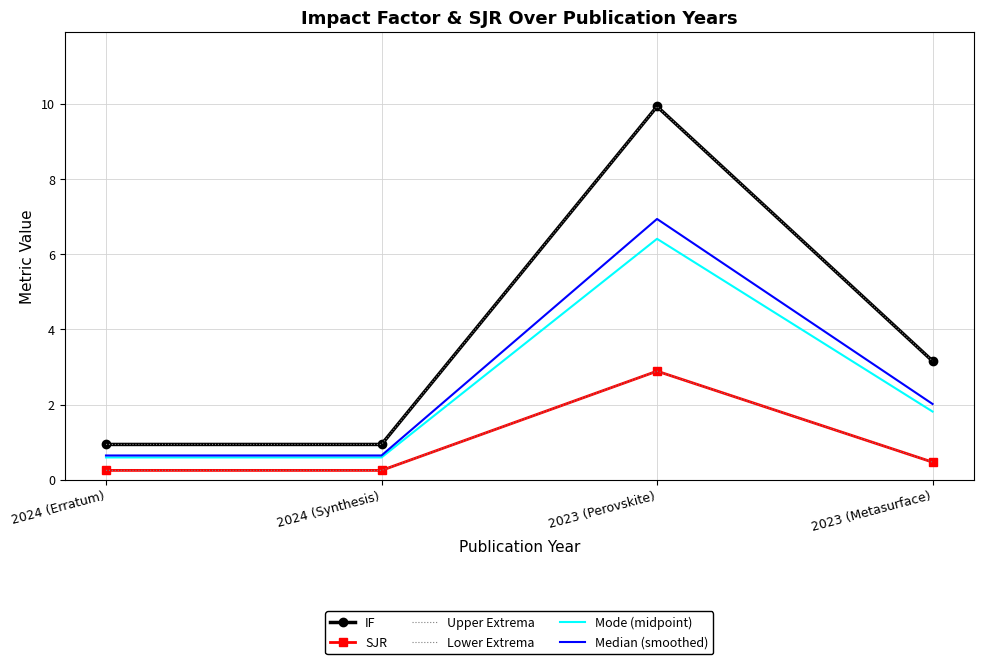

What is the sum of all Lower Extrema values?

3.9